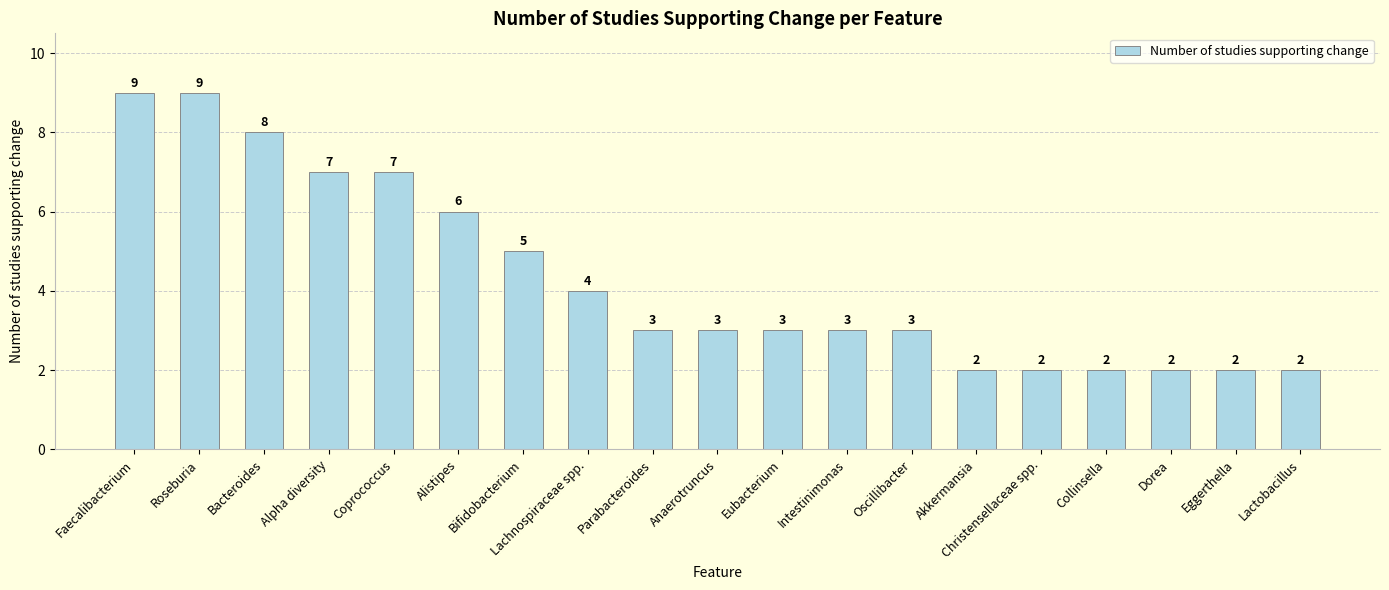

Approximately how many times larger is the value at Bifidobacterium compared to Parabacteroides?

1.7